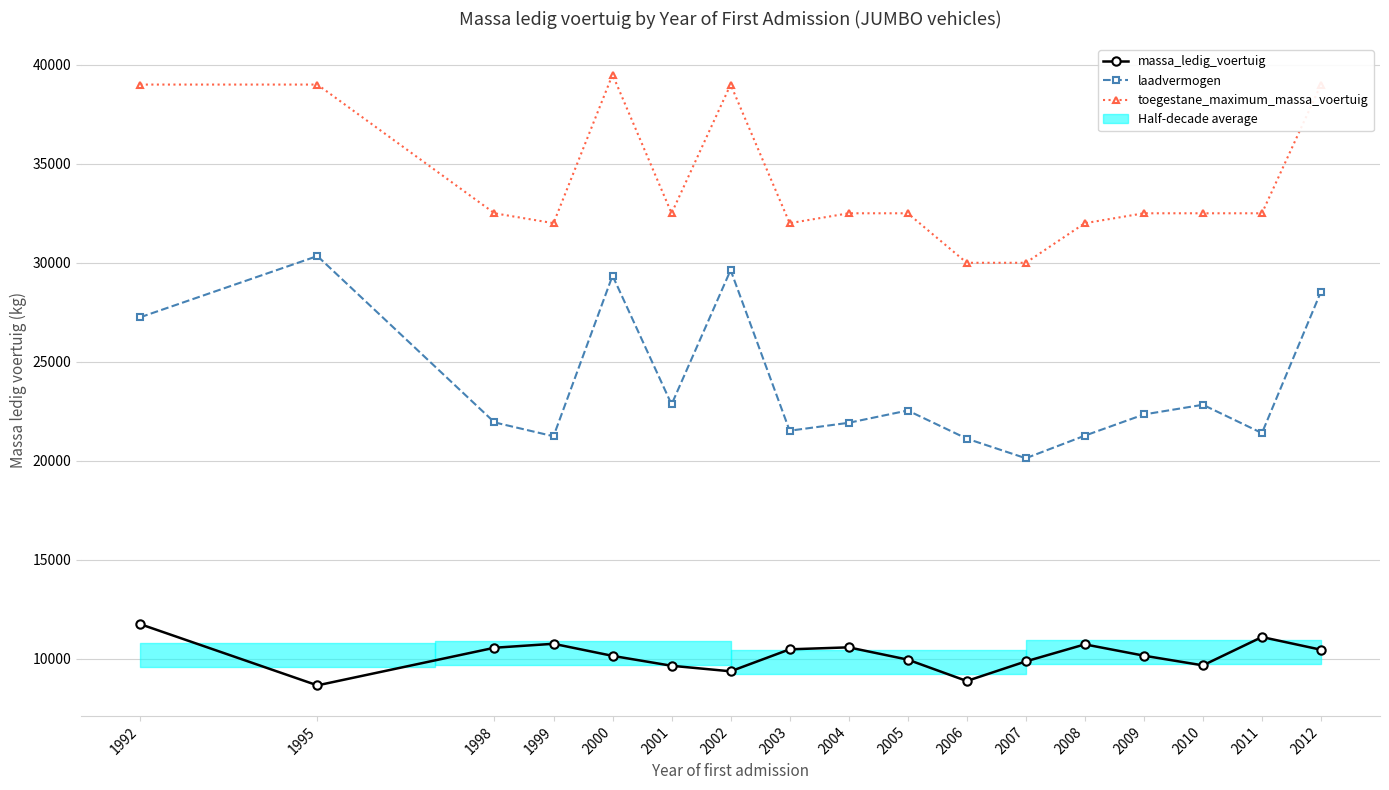

Between 2003 and 2012, which series saw the biggest shift?

laadvermogen